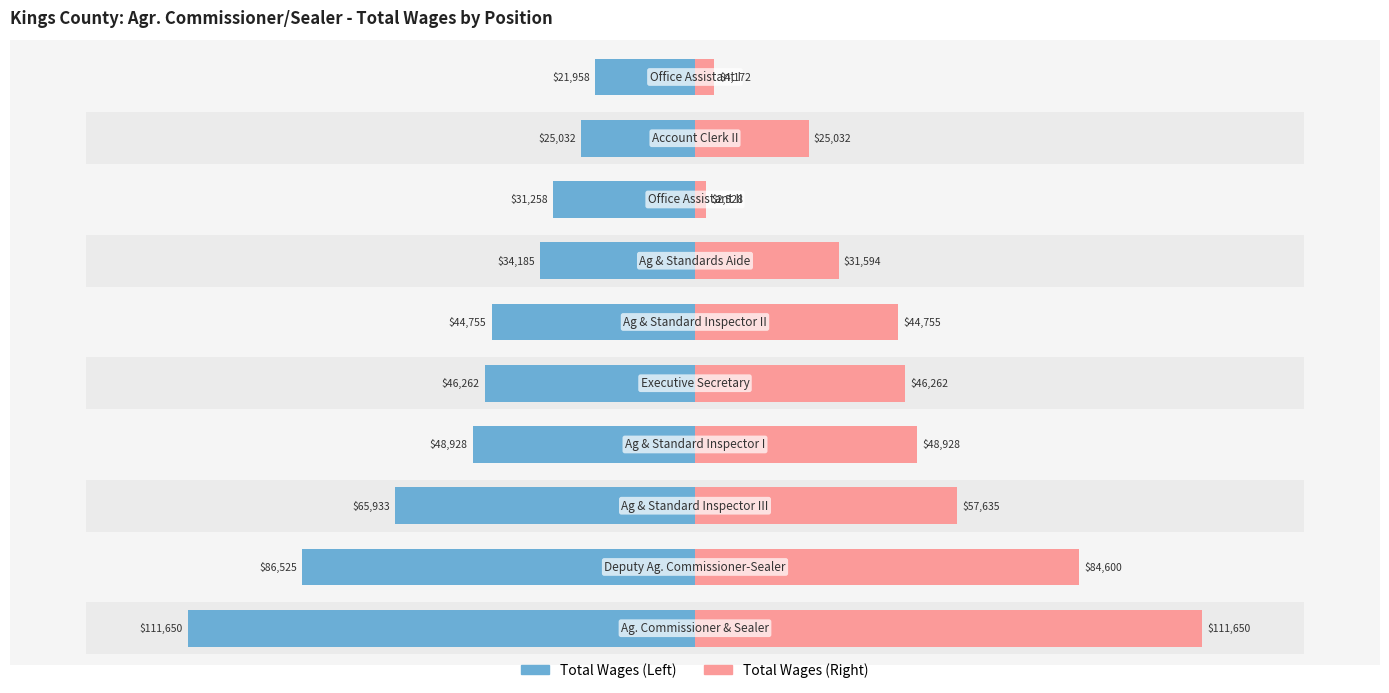

How many data points in Total Wages (Left) are above 46262?

4